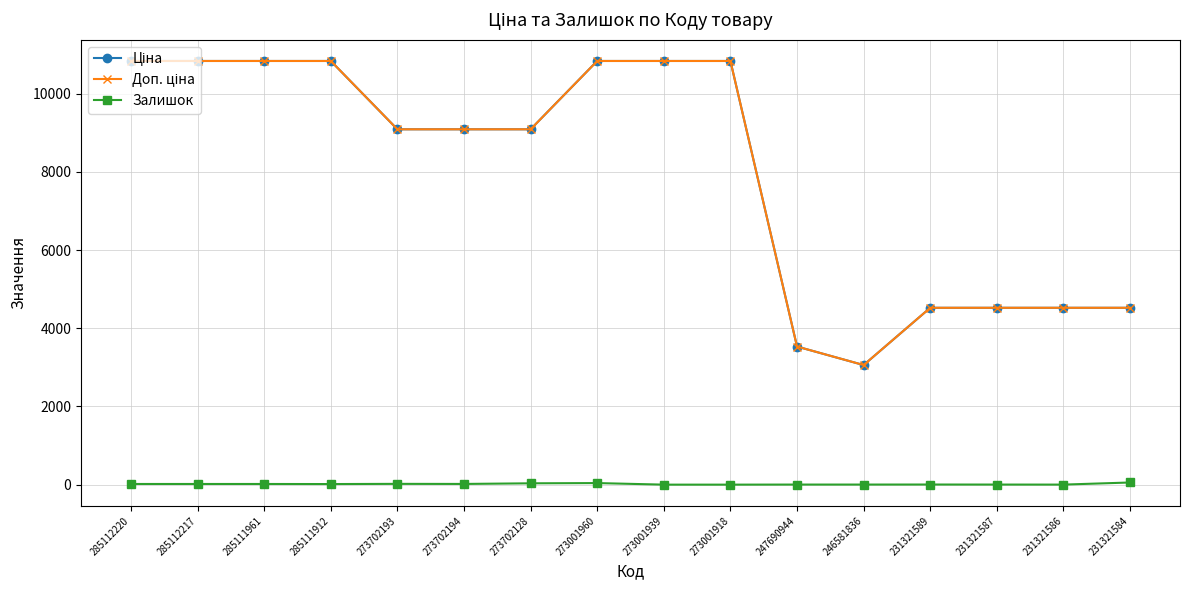

Is this an area chart (filled region under the line)?

No